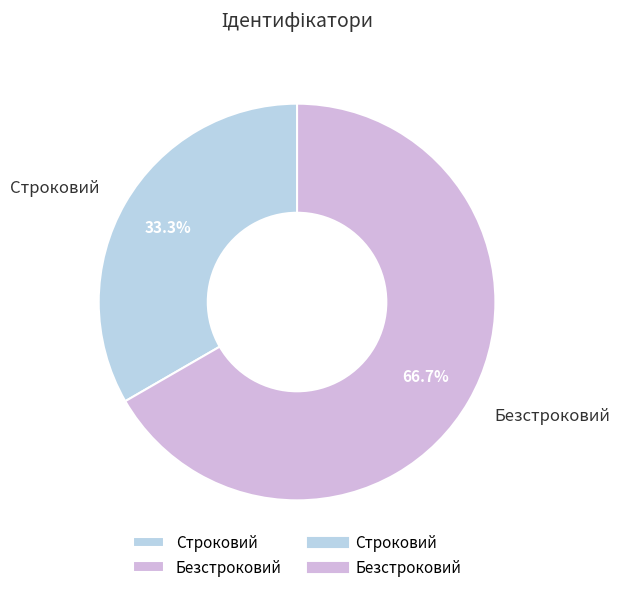

True or false: Строковий accounts for 33% of the total.

True